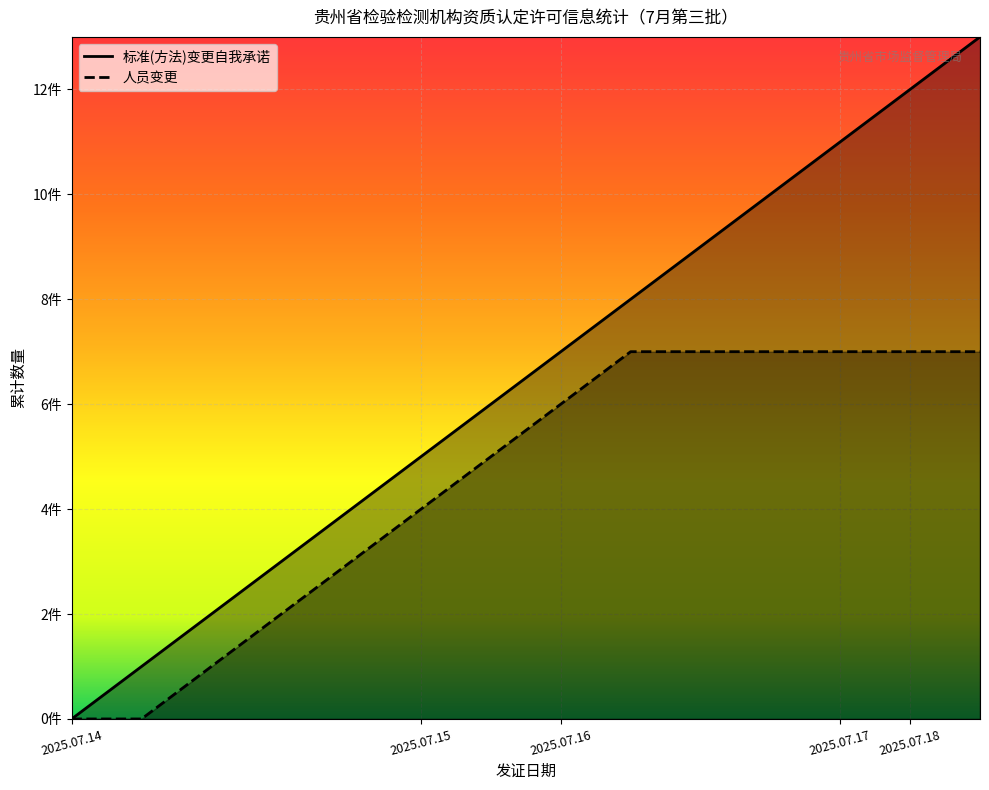

How many lines are shown in the chart?

2